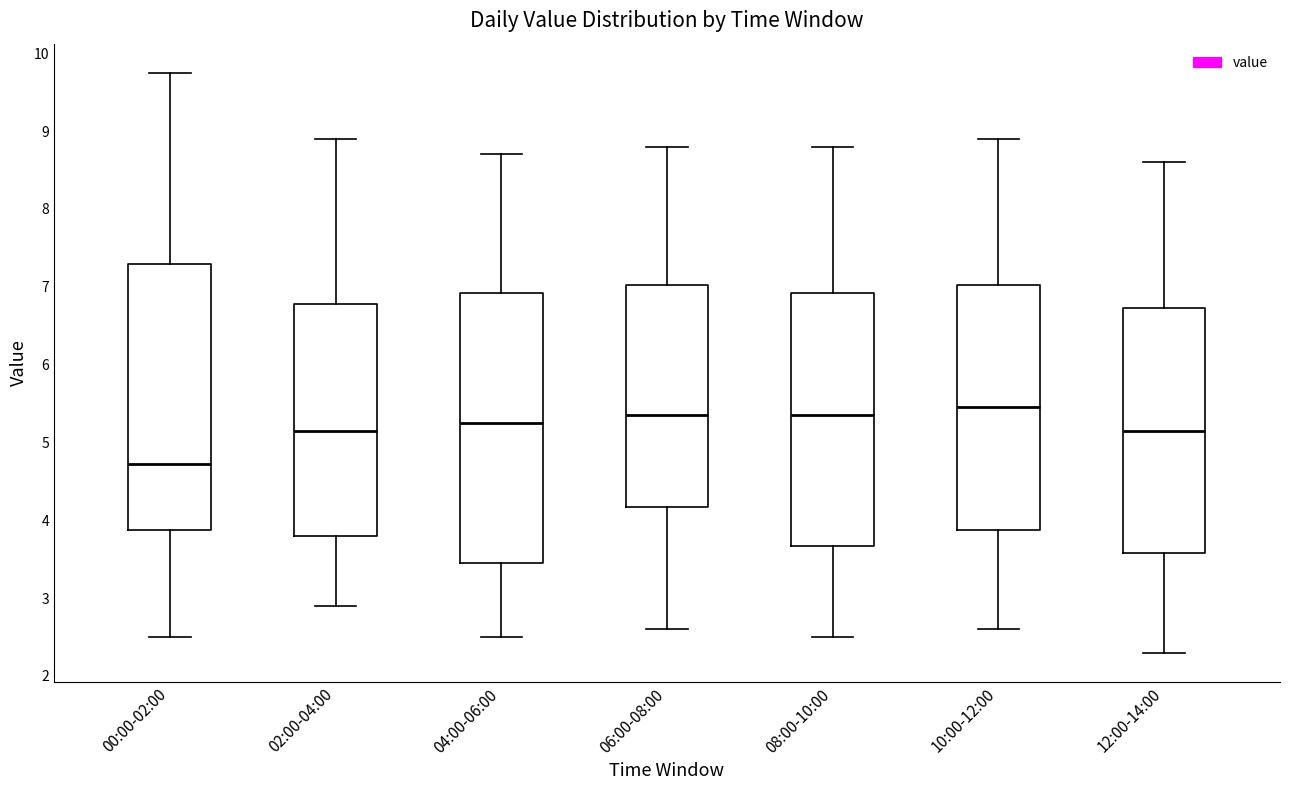

Reading left to right, read every box against the y-axis: the position of its median line, the range the box covers, and the ends of its whiskers. The values are not printed on the chart, so give them approximately, as read against the axis.

00:00-02:00: median 4.7, box 3.9 to 7.3, whiskers 2.5 to 9.8
02:00-04:00: median 5.2, box 3.8 to 6.8, whiskers 2.9 to 8.9
04:00-06:00: median 5.3, box 3.5 to 6.9, whiskers 2.5 to 8.7
06:00-08:00: median 5.4, box 4.2 to 7.0, whiskers 2.6 to 8.8
08:00-10:00: median 5.4, box 3.7 to 6.9, whiskers 2.5 to 8.8
10:00-12:00: median 5.5, box 3.9 to 7.0, whiskers 2.6 to 8.9
12:00-14:00: median 5.2, box 3.6 to 6.7, whiskers 2.3 to 8.6